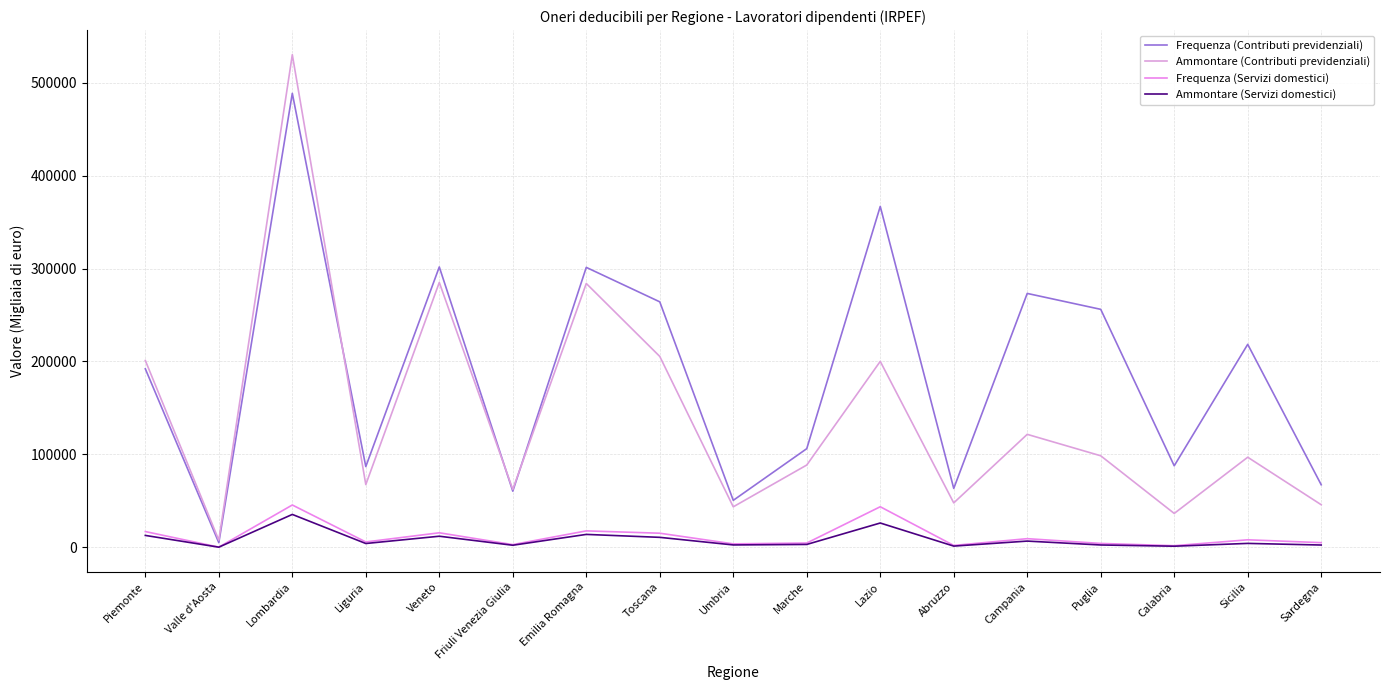

At which label is Frequenza (Servizi domestici) closest to 22959?

Emilia Romagna